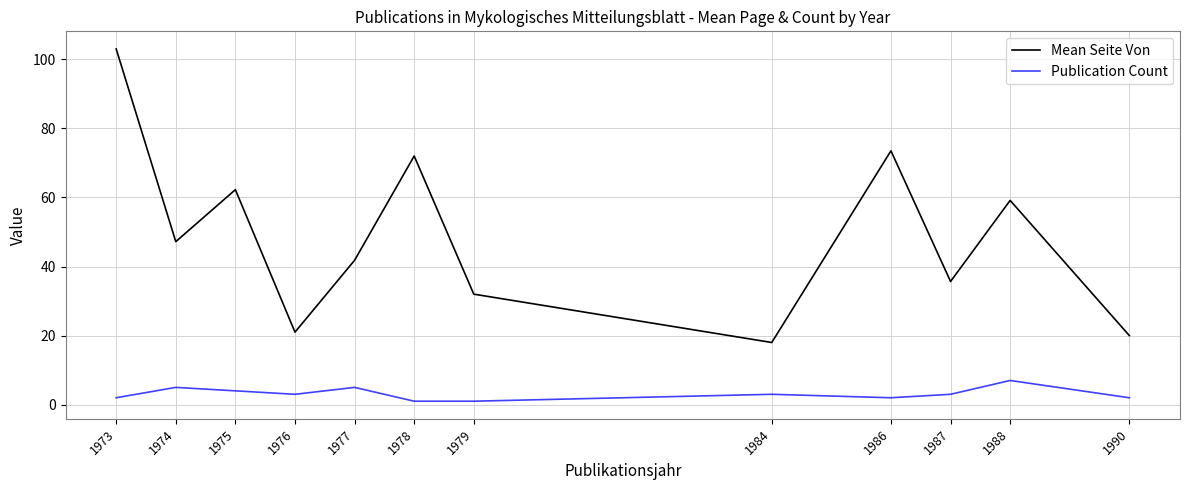

What is the difference between the maximum and minimum values in the Mean Seite Von series?

85.0